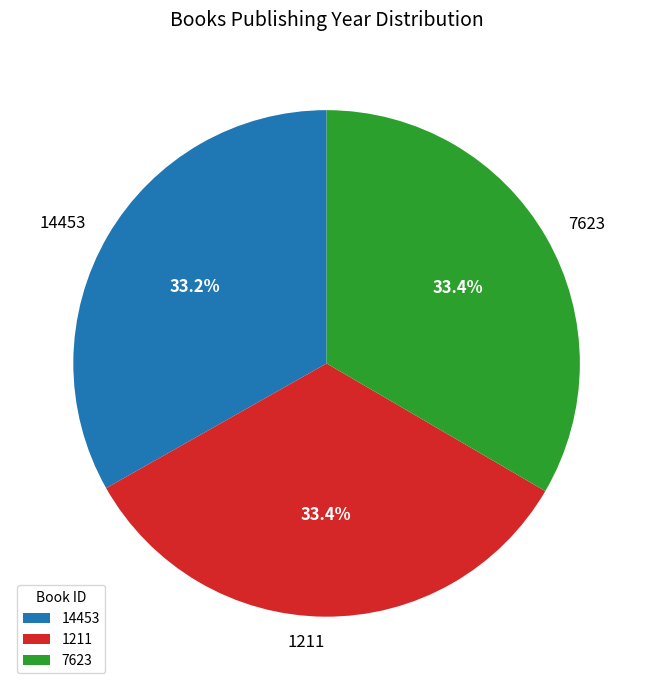

The 7623 slice represents 33% of the pie. True or false?

True